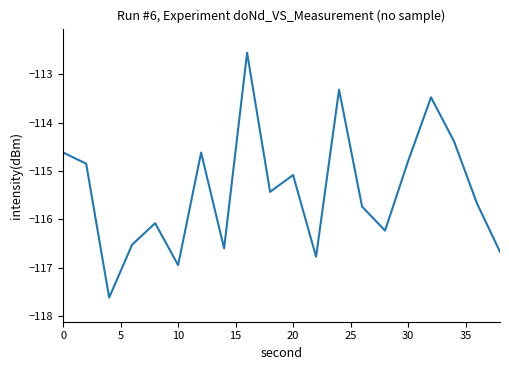

What is the difference between the maximum and minimum values?

5.1